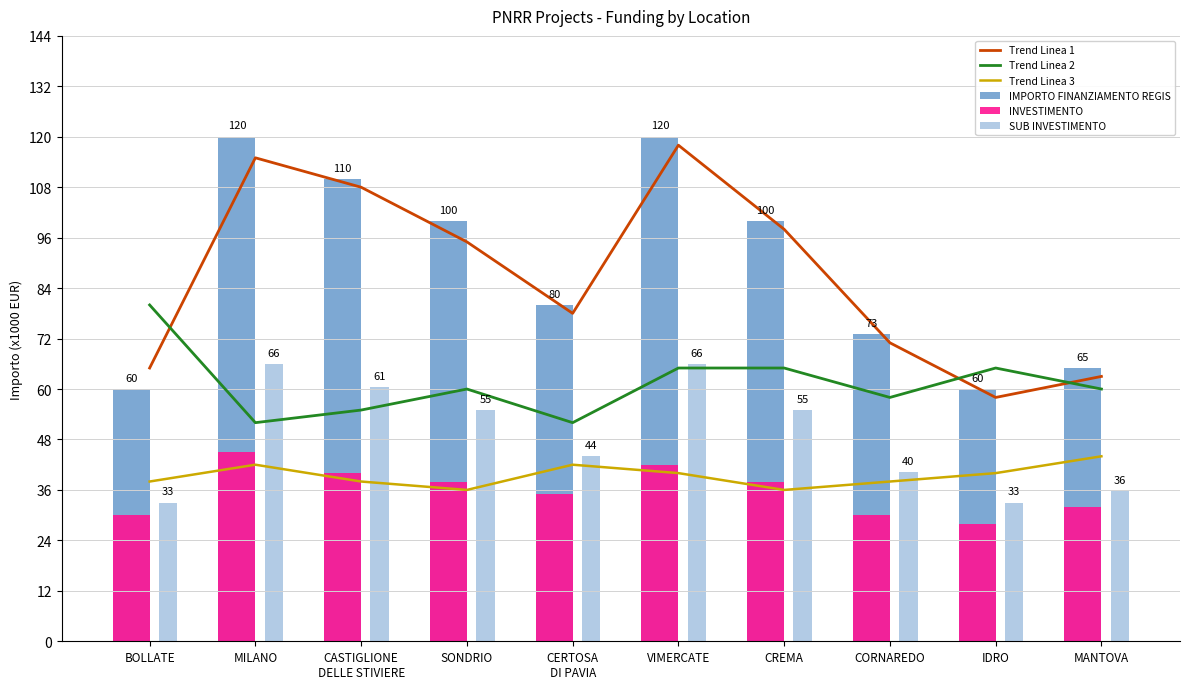

Which series has the largest range (max minus min)?

Trend Linea 1